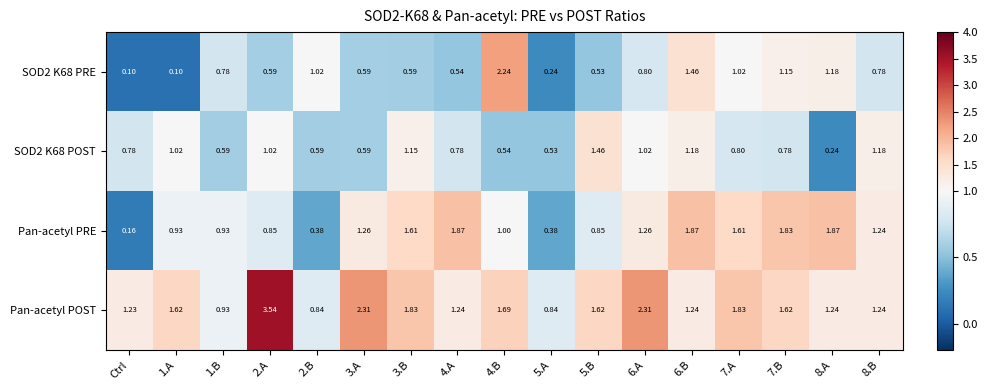

Where does the Pan-acetyl POST series first go above 1?

Ctrl